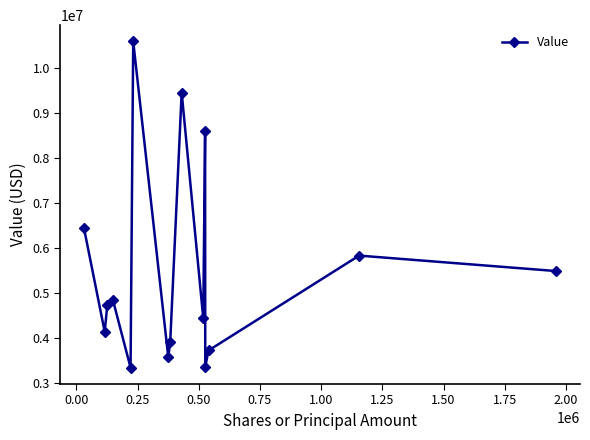

True or false: there are more than 1 points higher than both neighbors.

True